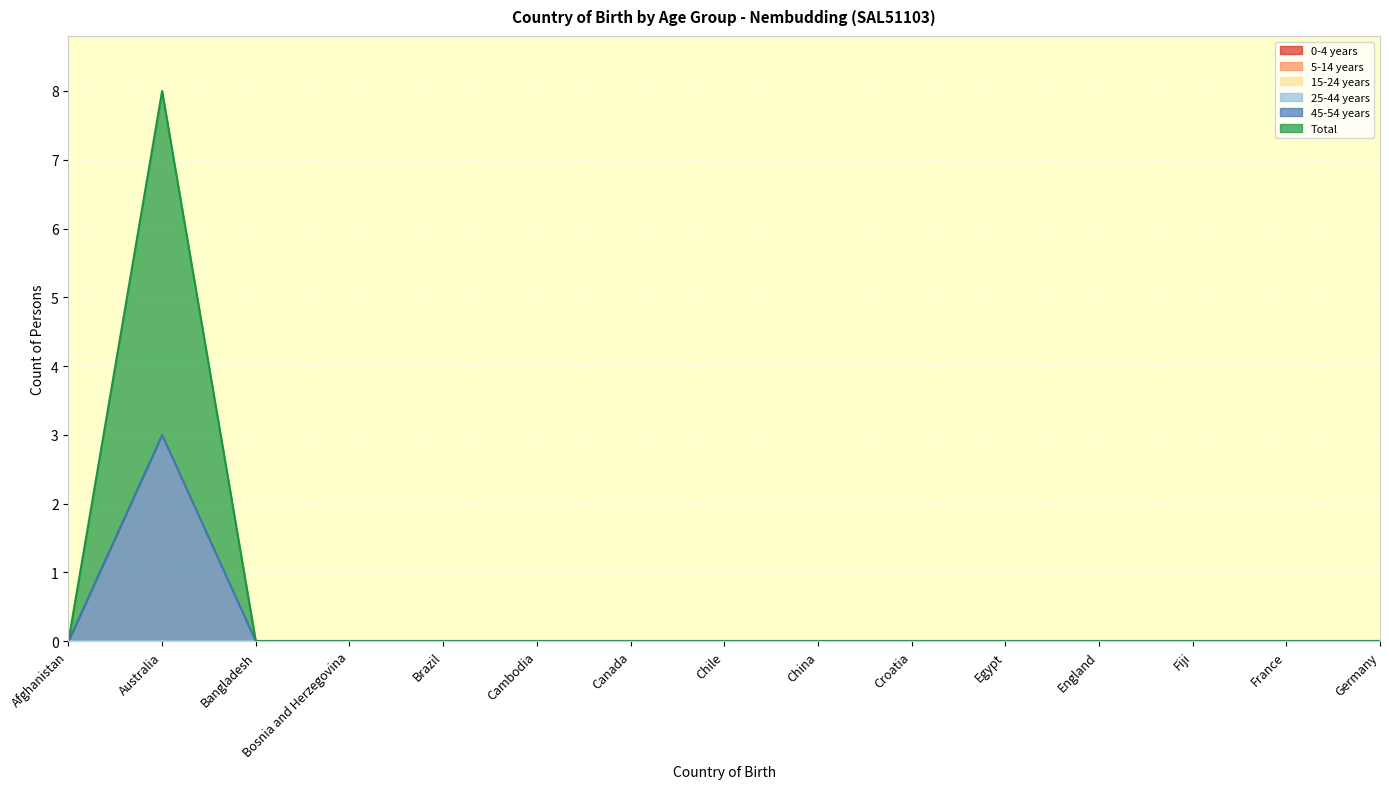

Reading left to right, list all the values displayed in this chart.

0-4 years: Afghanistan=0	Australia=0	Bangladesh=0	Bosnia and Herzegovina=0	Brazil=0	Cambodia=0	Canada=0	Chile=0	China=0	Croatia=0	Egypt=0	England=0	Fiji=0	France=0	Germany=0
5-14 years: Afghanistan=0	Australia=0	Bangladesh=0	Bosnia and Herzegovina=0	Brazil=0	Cambodia=0	Canada=0	Chile=0	China=0	Croatia=0	Egypt=0	England=0	Fiji=0	France=0	Germany=0
15-24 years: Afghanistan=0	Australia=0	Bangladesh=0	Bosnia and Herzegovina=0	Brazil=0	Cambodia=0	Canada=0	Chile=0	China=0	Croatia=0	Egypt=0	England=0	Fiji=0	France=0	Germany=0
25-44 years: Afghanistan=0	Australia=0	Bangladesh=0	Bosnia and Herzegovina=0	Brazil=0	Cambodia=0	Canada=0	Chile=0	China=0	Croatia=0	Egypt=0	England=0	Fiji=0	France=0	Germany=0
45-54 years: Afghanistan=0	Australia=3	Bangladesh=0	Bosnia and Herzegovina=0	Brazil=0	Cambodia=0	Canada=0	Chile=0	China=0	Croatia=0	Egypt=0	England=0	Fiji=0	France=0	Germany=0
Total: Afghanistan=0	Australia=5	Bangladesh=0	Bosnia and Herzegovina=0	Brazil=0	Cambodia=0	Canada=0	Chile=0	China=0	Croatia=0	Egypt=0	England=0	Fiji=0	France=0	Germany=0